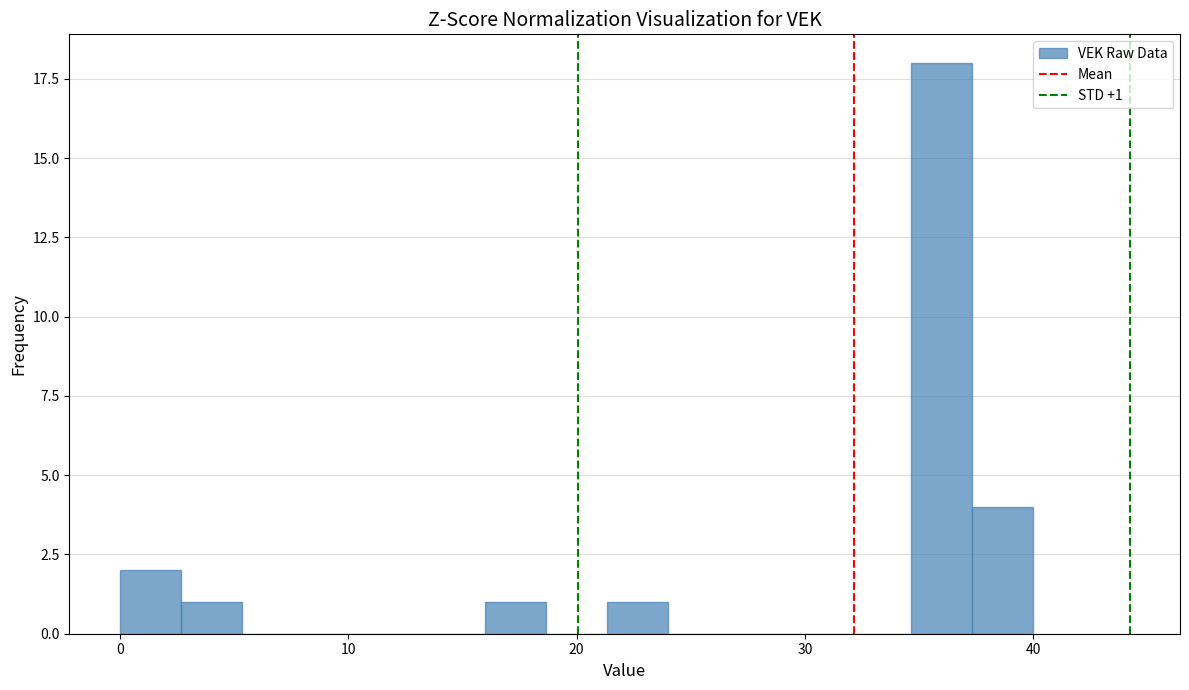

Around what value on the x-axis is the tallest bar? Give the approximate position of its centre, as read against the axis.

36